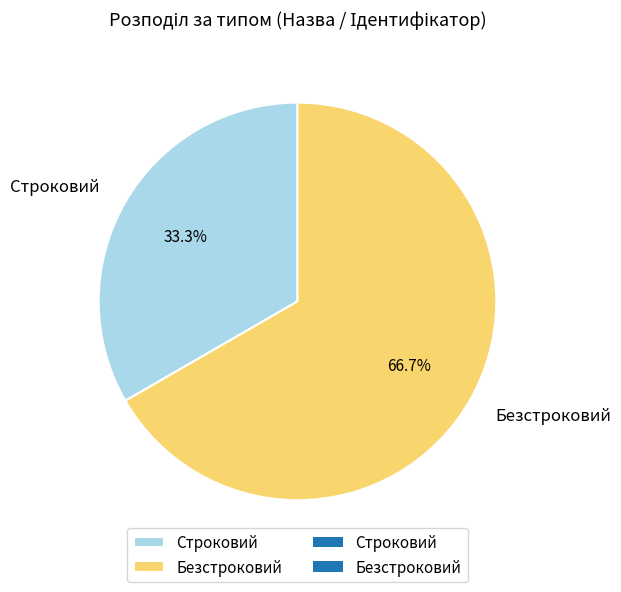

What is the total percentage of Безстроковий and Строковий?

100.0%